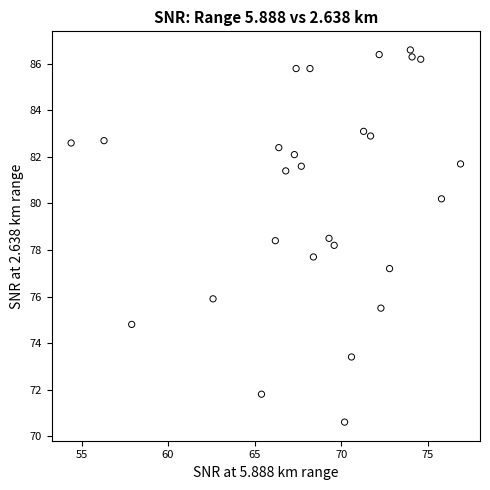

What is the range of Y values (max minus min)?

16.0